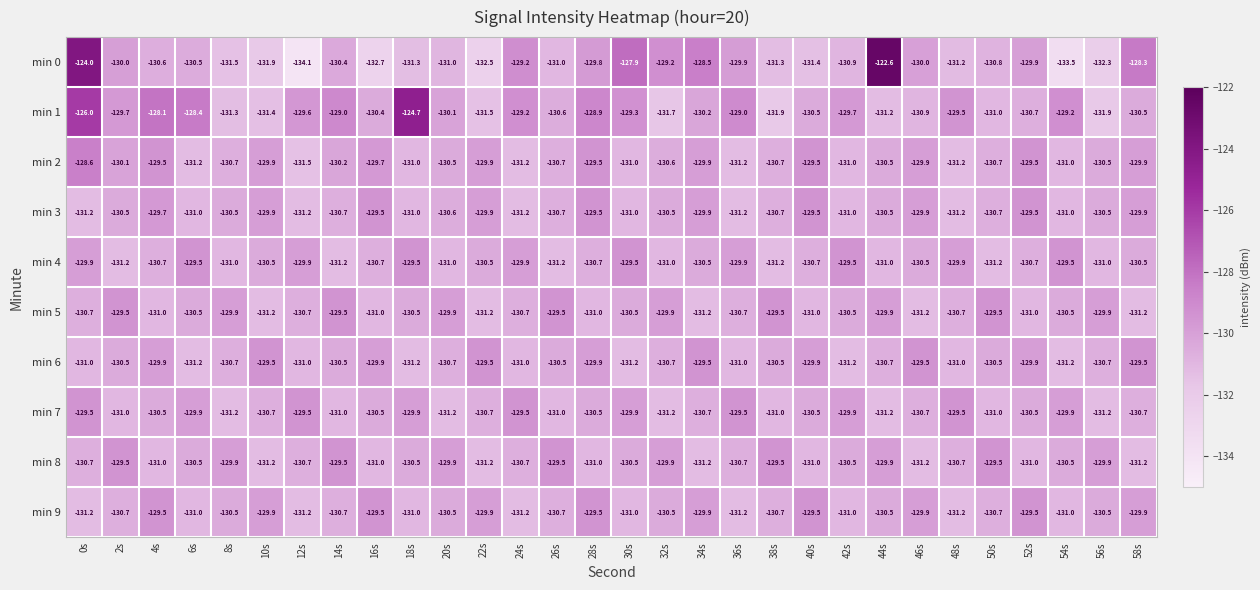

At which category does the chart reach its peak across all series?

44s